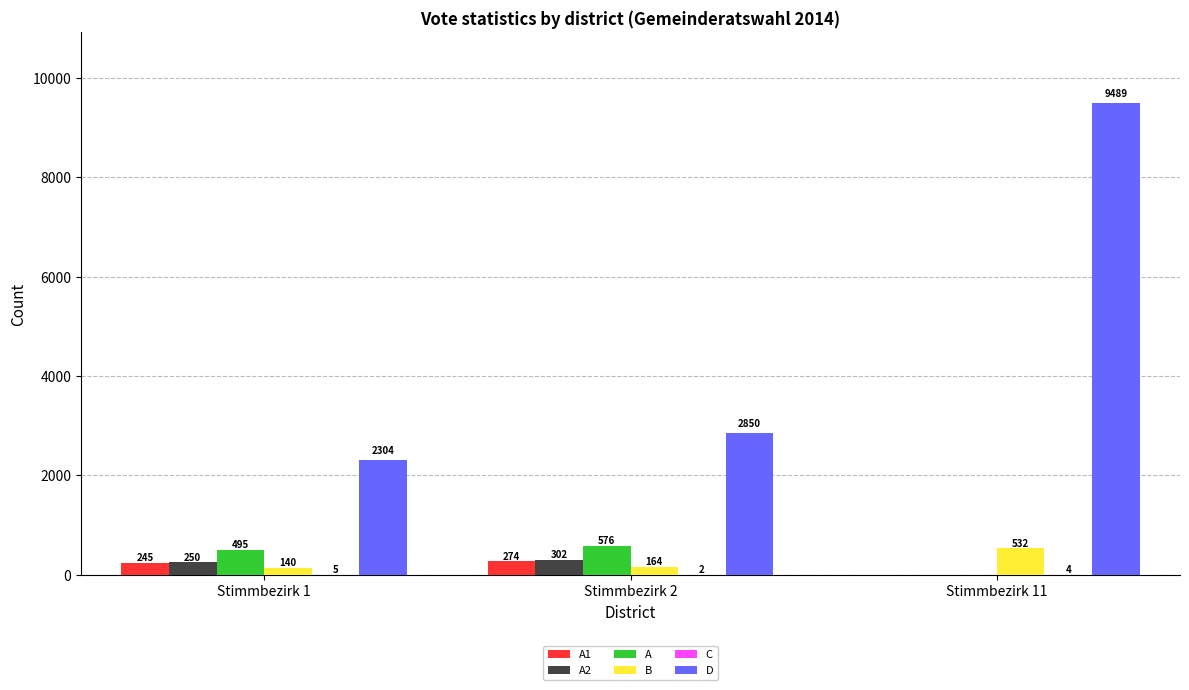

Between Stimmbezirk 1 and Stimmbezirk 11, which series saw the biggest shift?

D